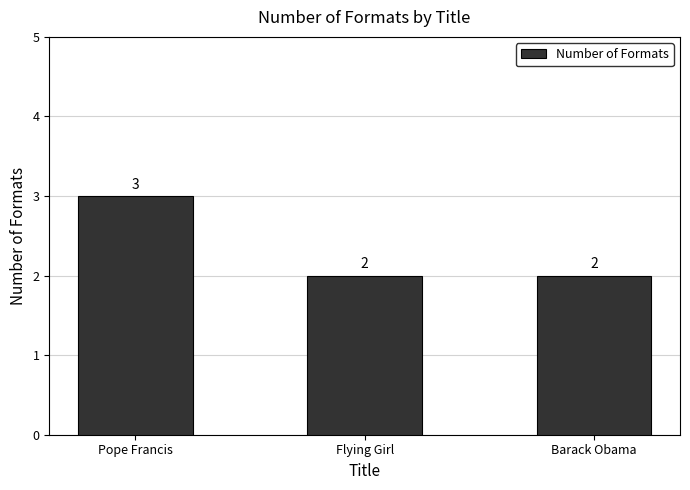

Approximately how many times larger is the value at Flying Girl compared to Pope Francis?

0.7